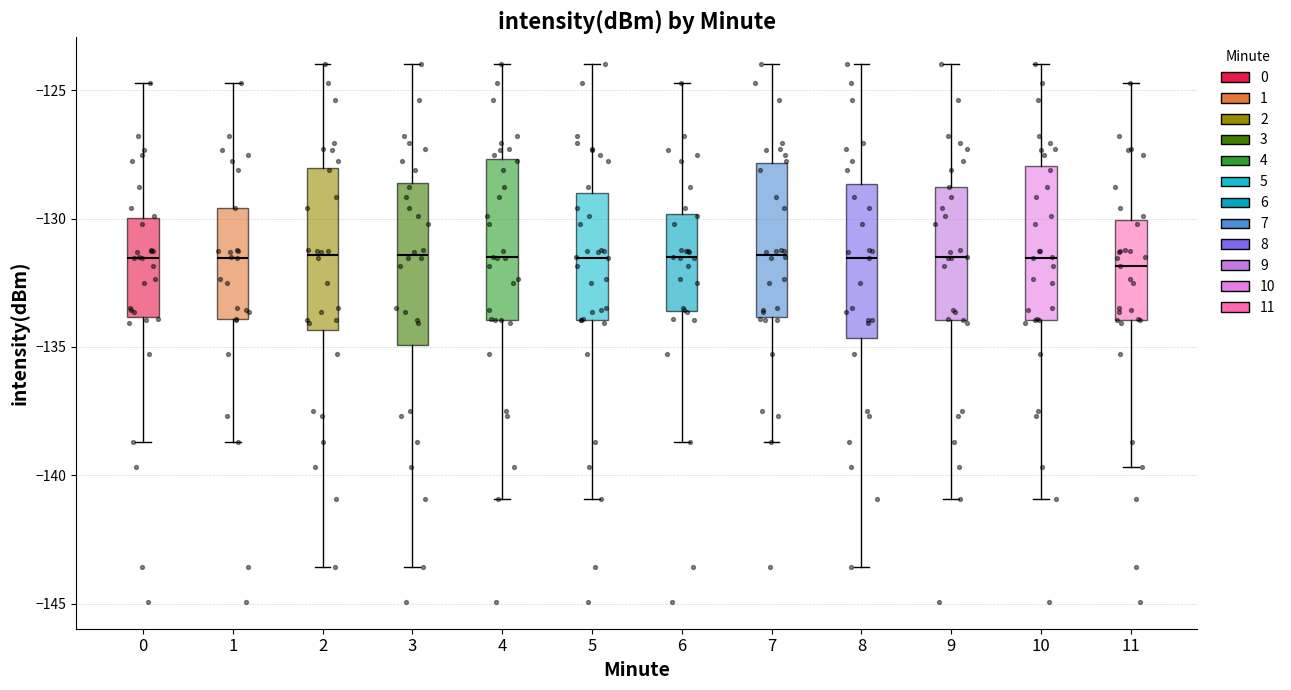

Where does the lower whisker of the box at x = 6 end on the y-axis? The values are not printed on the chart, so give them approximately, as read against the axis.

-138.5